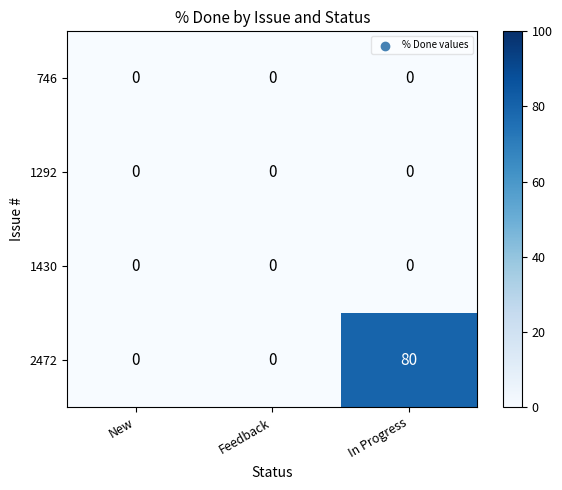

What is the maximum value shown in the chart?

80